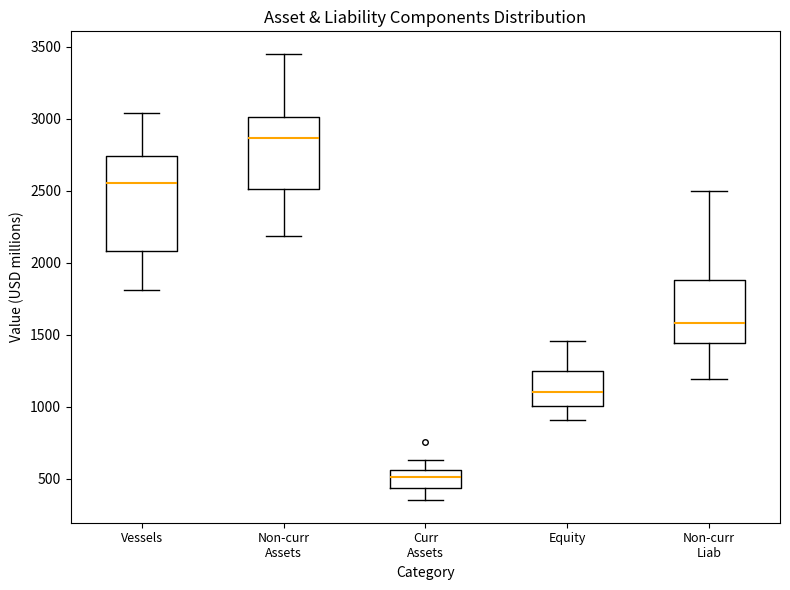

Which box is the tallest, from its lower edge to its upper edge?

Vessels